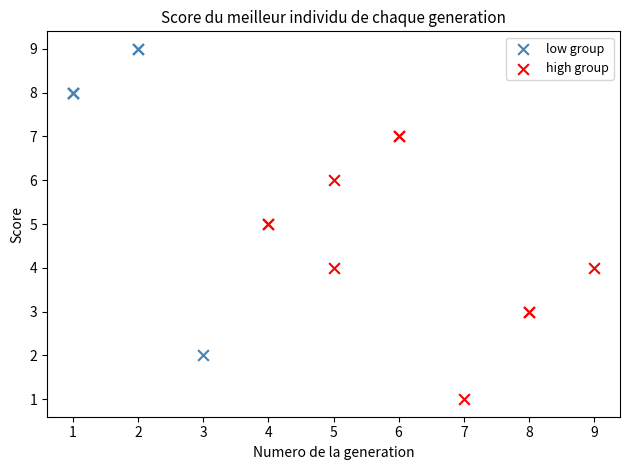

What are all the series names shown in the legend?

low group, high group